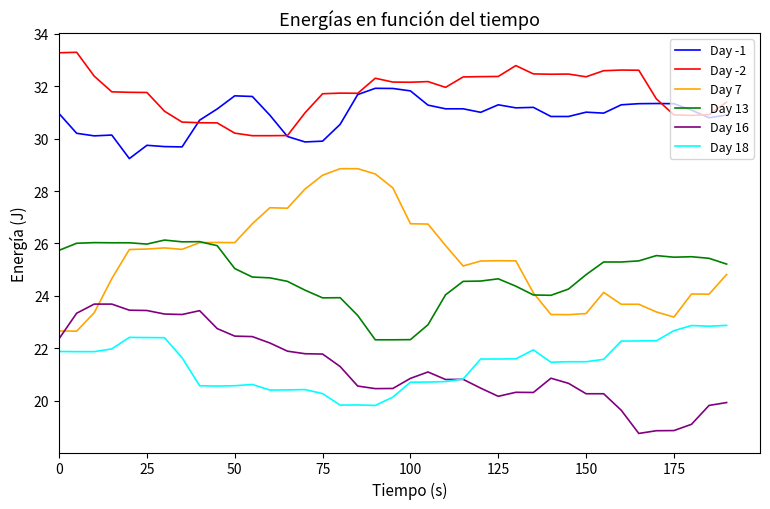

Which series has the largest range (max minus min)?

Day 7